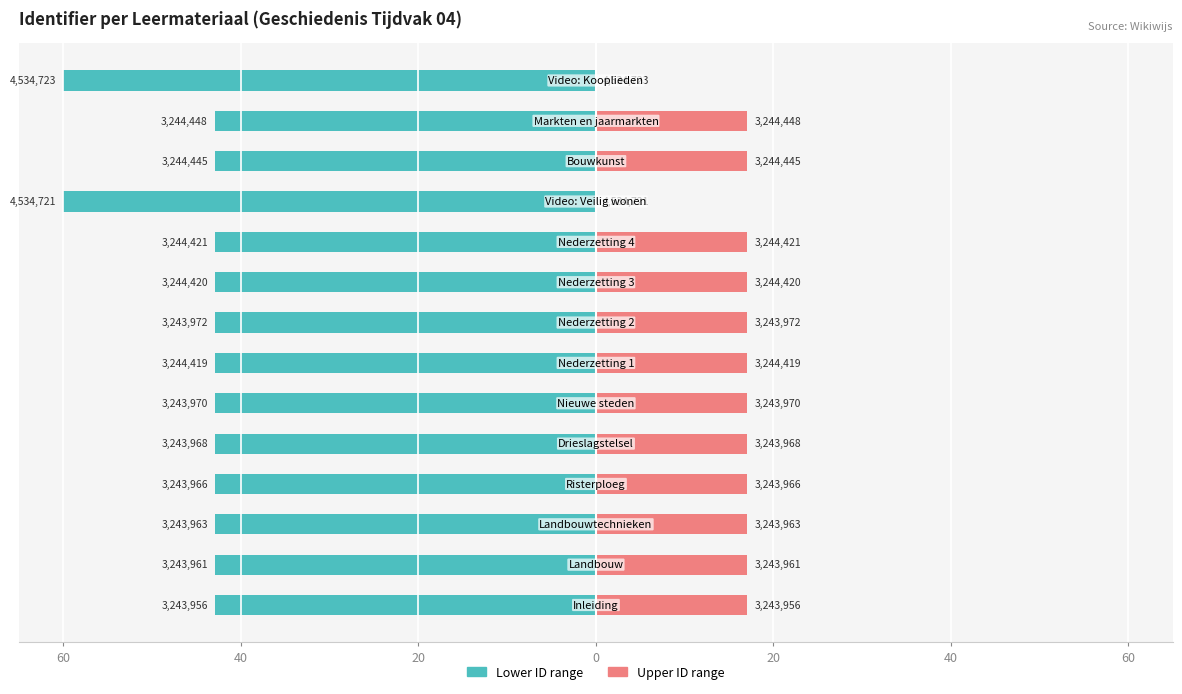

Rank the series by their average value, from lowest to highest.

Lower ID range, Upper ID range